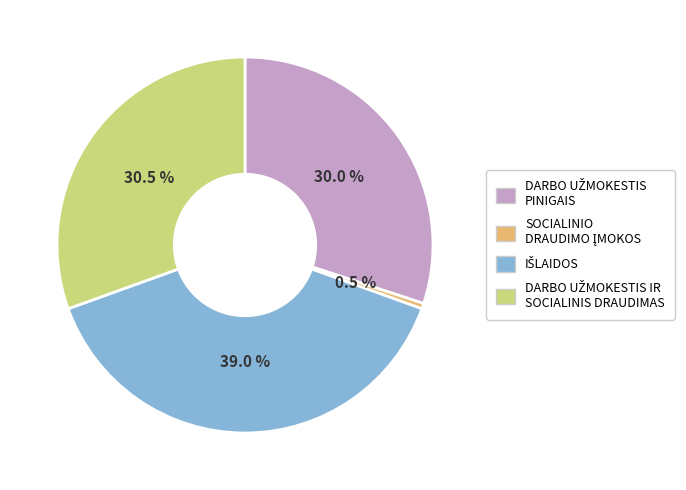

Does any single category account for the majority?

No